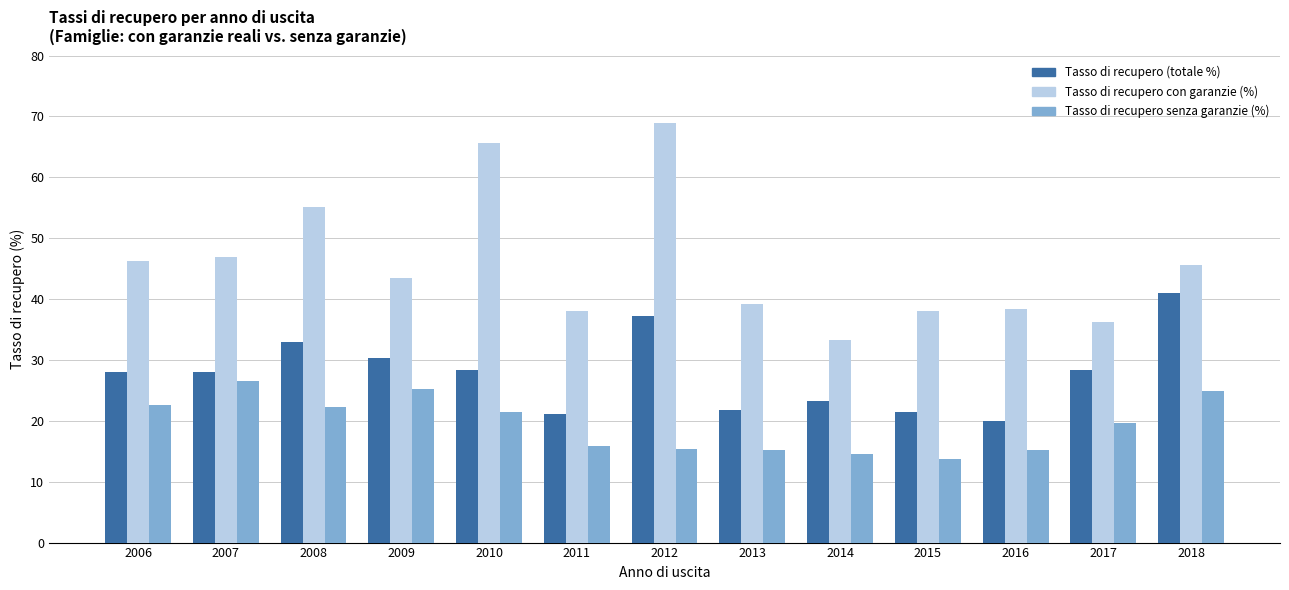

Where does the Tasso di recupero con garanzie (%) series first go above 43?

2006